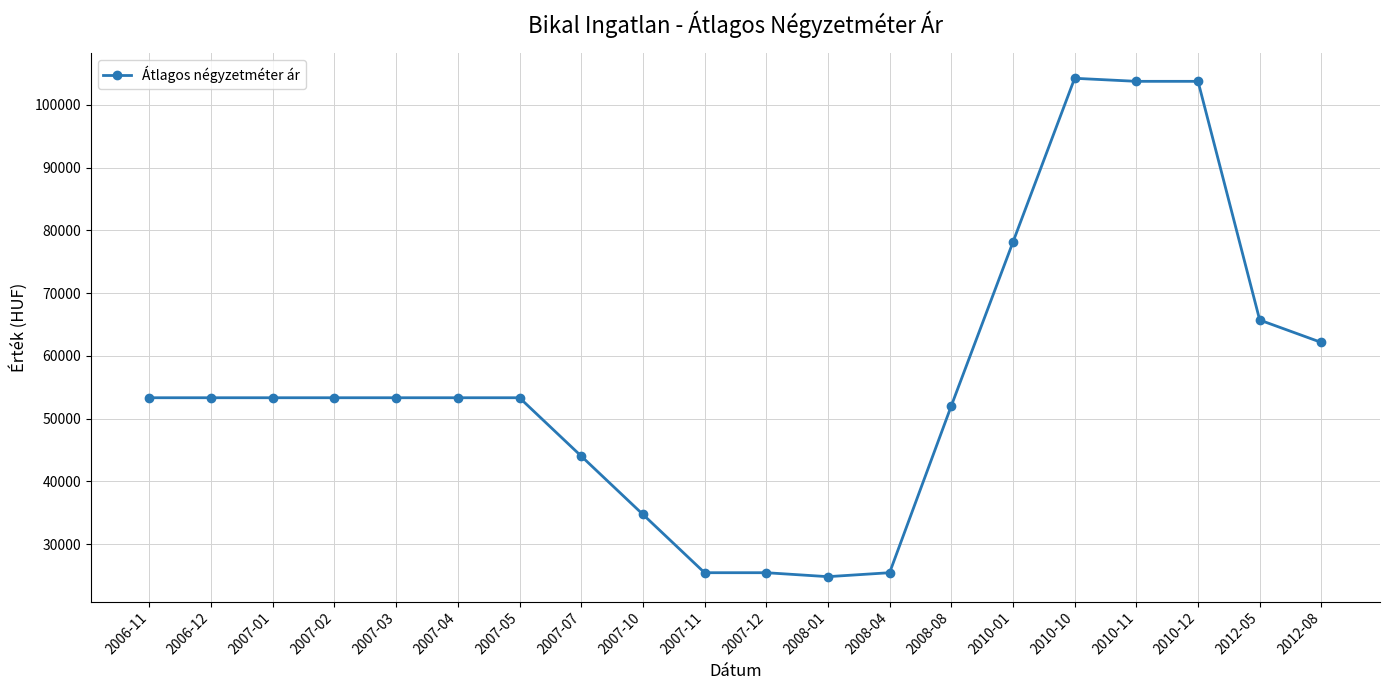

What is the value of the 18th point from the left?

103750